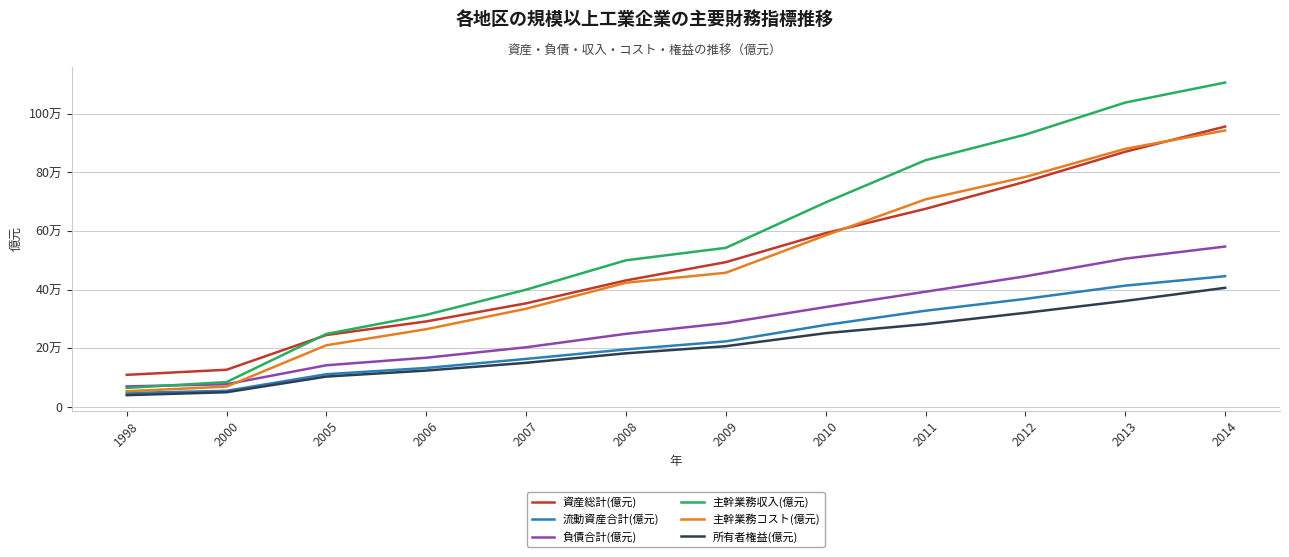

What is the average value of the 所有者権益(億元) series?

206256.5